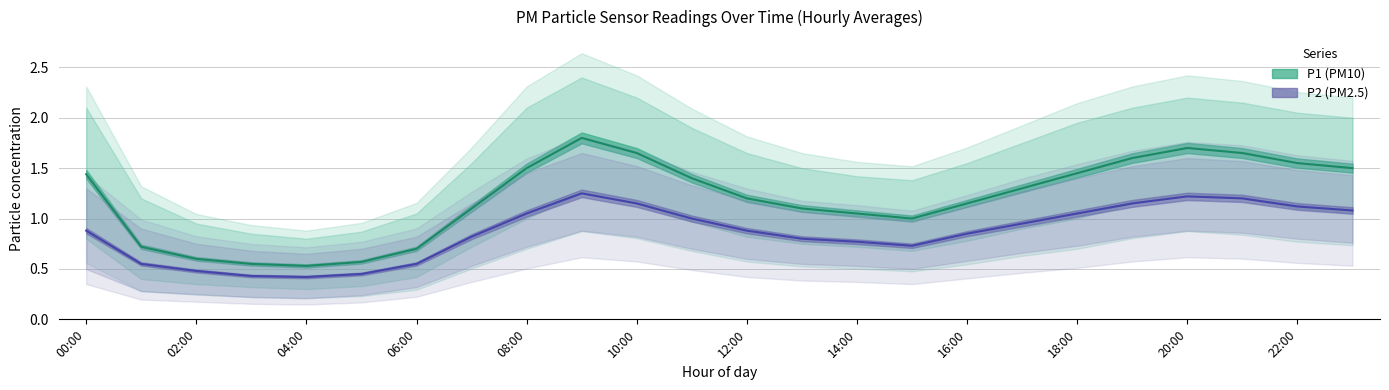

True or false: P2_lower has a value of 0.1 at 04:00.

False